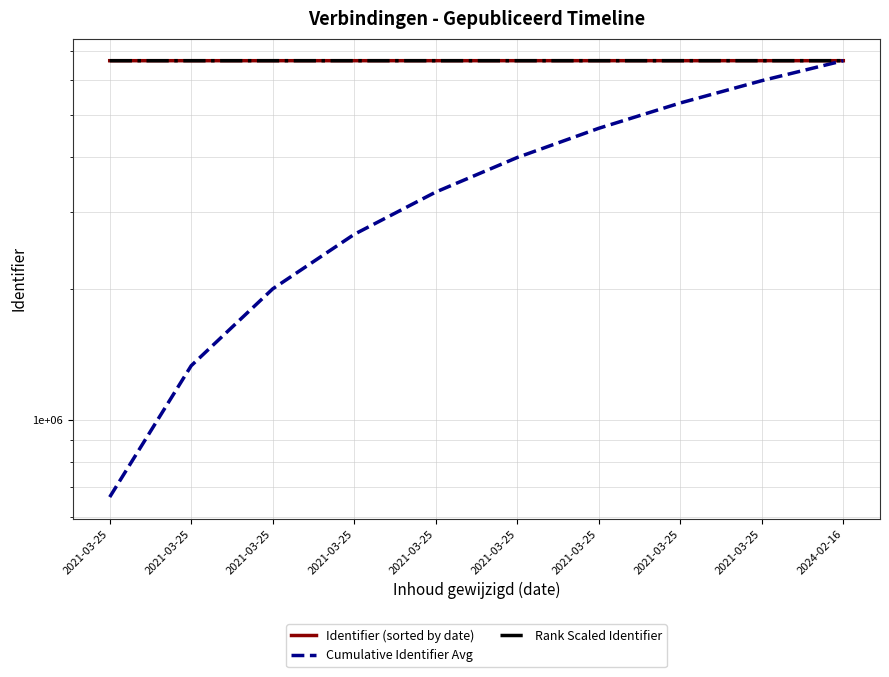

How many data points in Identifier (sorted by date) are less than 6654238?

5